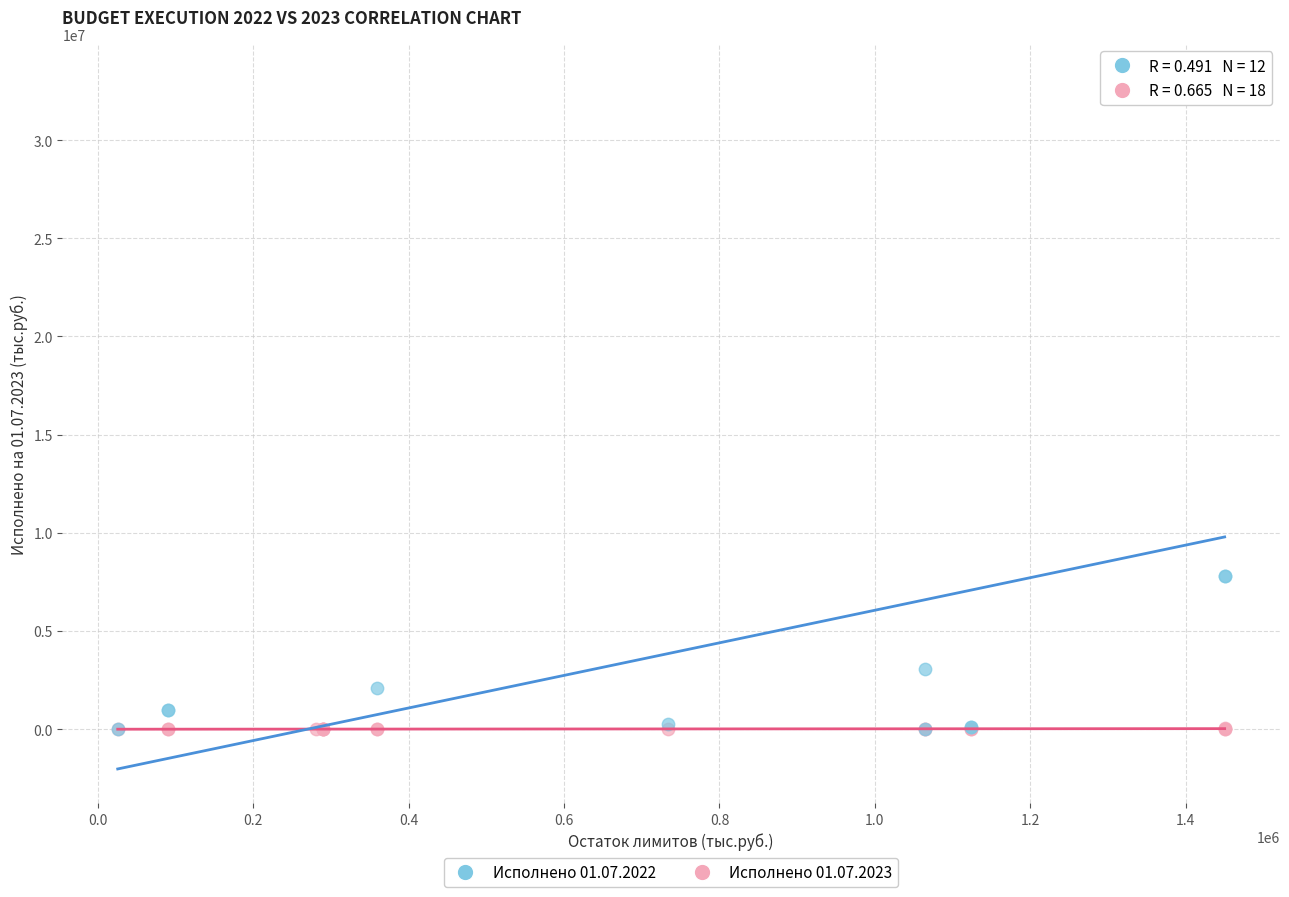

Which series contains the highest Y value?

Исполнено 01.07.2022